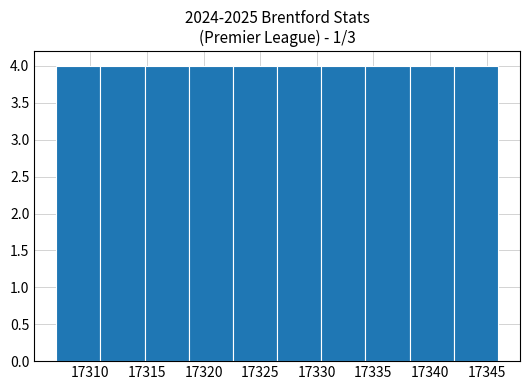

Reading left to right, transcribe this chart: for each bar, give the range it covers on the x-axis and its height. Neither the bar edges nor the heights are printed on the chart, so give them approximately, as read against the axes.

17307.0 to 17310.9: 4
17310.9 to 17314.8: 4
17314.8 to 17318.7: 4
17318.7 to 17322.6: 4
17322.6 to 17326.5: 4
17326.5 to 17330.4: 4
17330.4 to 17334.3: 4
17334.3 to 17338.2: 4
17338.2 to 17342.1: 4
17342.1 to 17346.0: 4